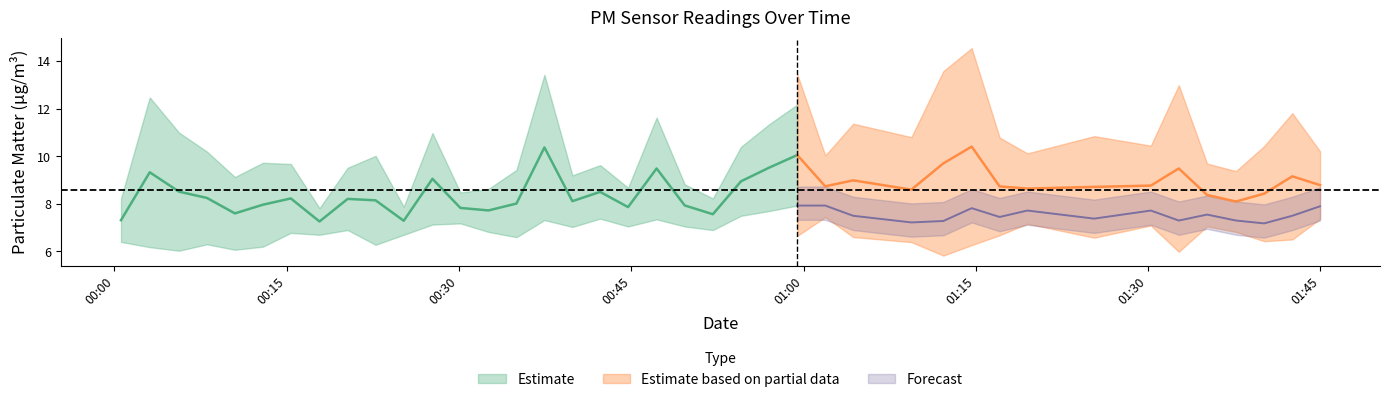

True or false: P2 and P1 intersect in this chart.

False